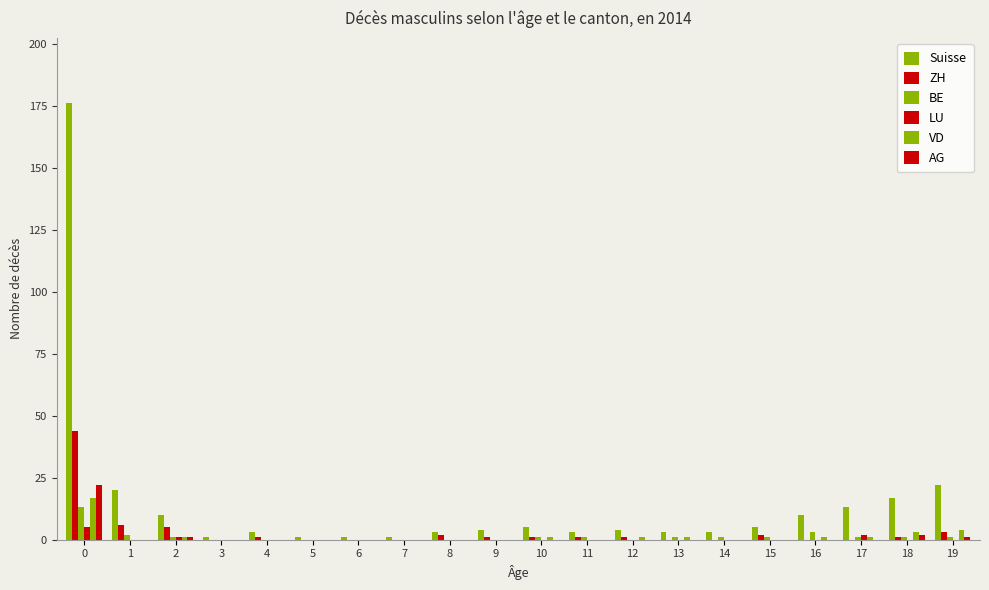

Which series has the widest spread of values?

Suisse